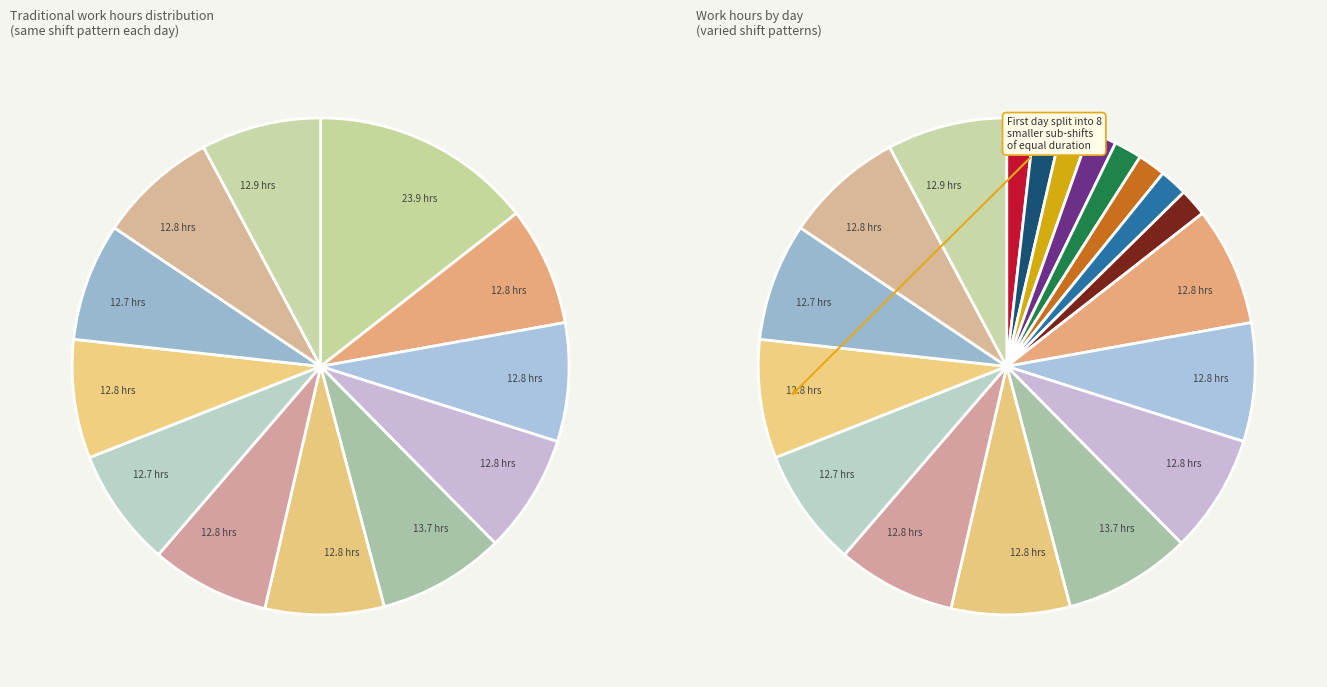

Is it true that 27-Mon is 23% of the pie?

False